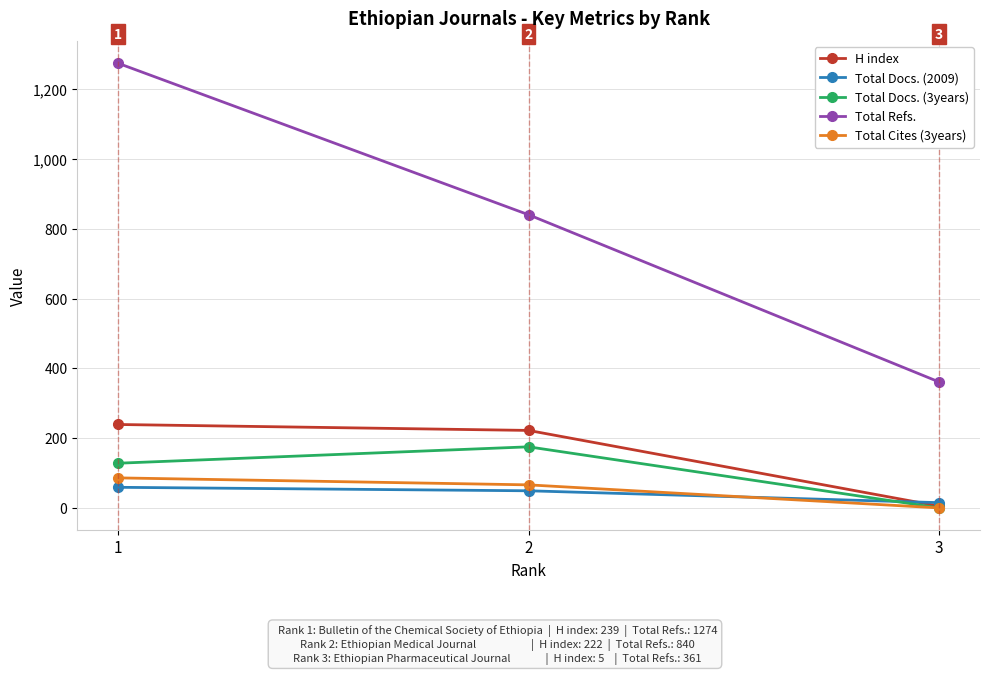

How many values in the Total Docs. (3years) series are below 128?

1